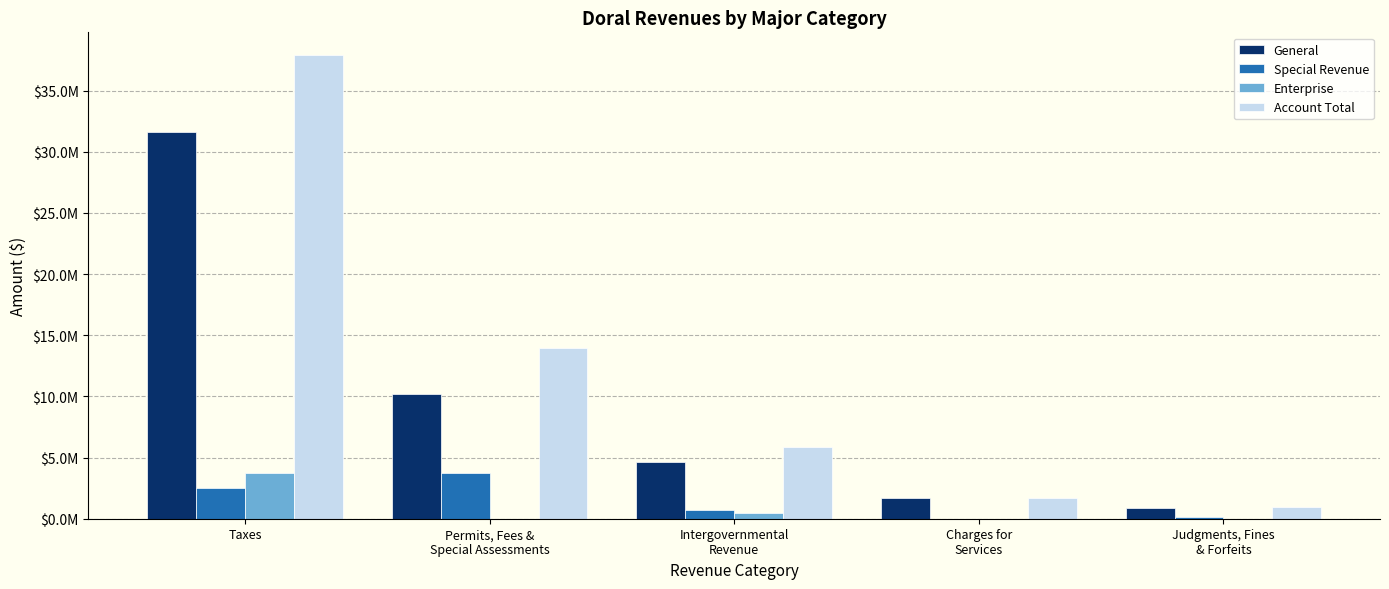

What is the average value of the Enterprise series?

847710